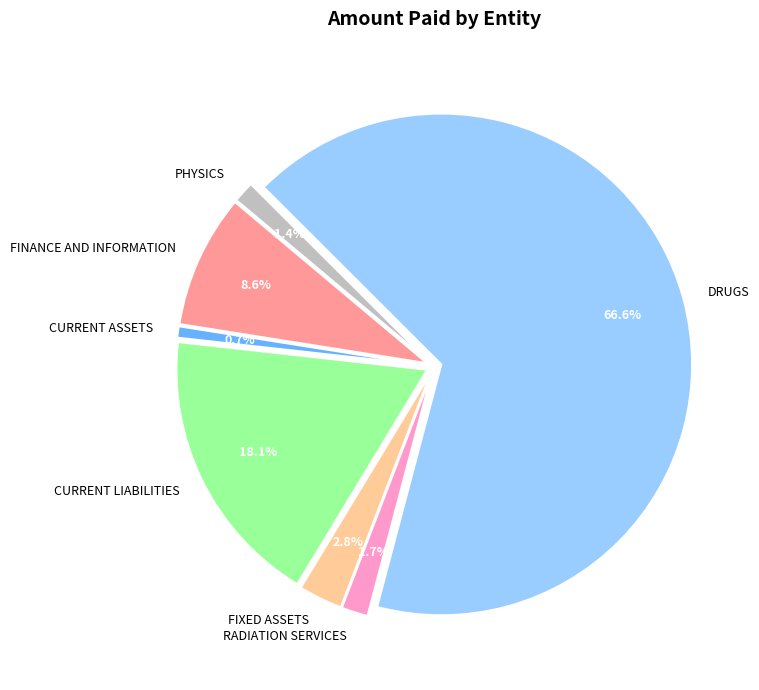

To the nearest percent, what percentage of the pie is CURRENT ASSETS?

1%